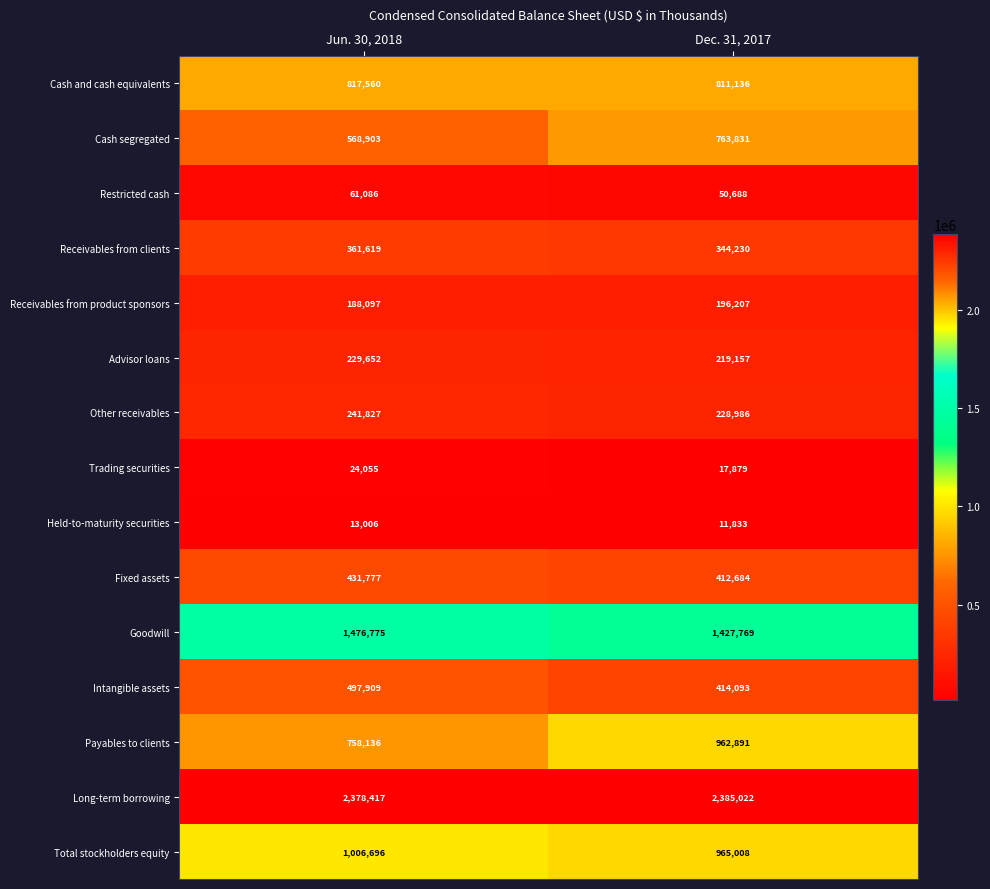

Between Jun. 30, 2018 and Dec. 31, 2017, which series saw the biggest shift?

Payables to clients